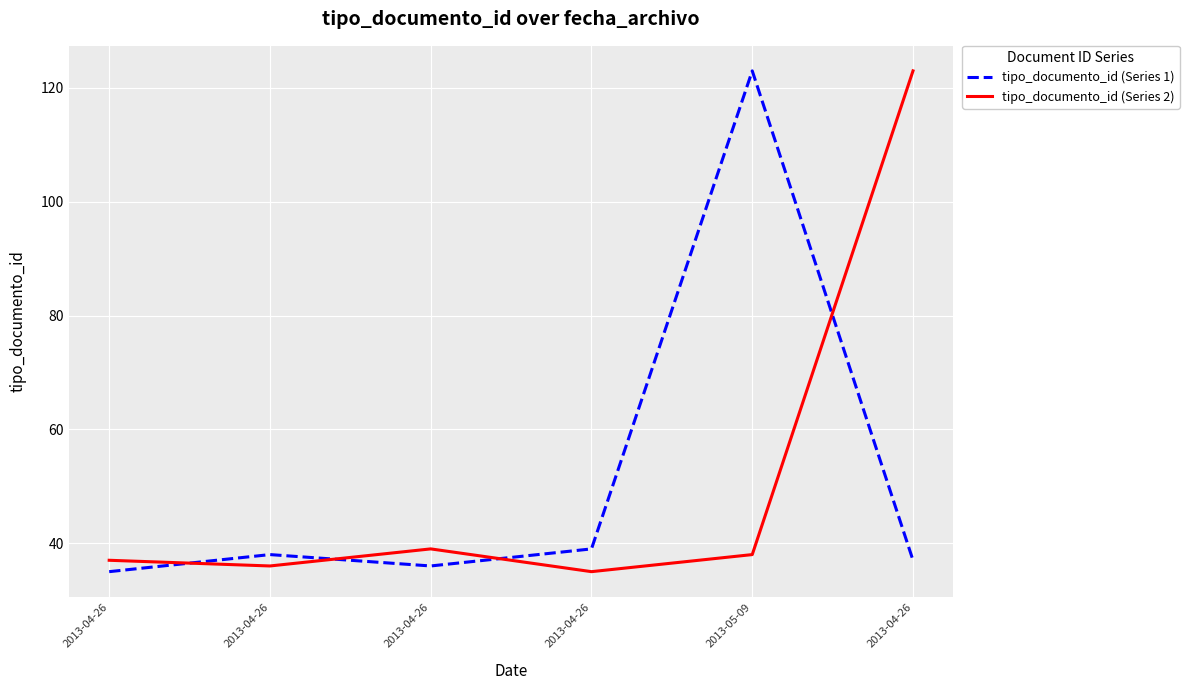

True or false: tipo_documento_id (Series 2) and tipo_documento_id (Series 1) intersect in this chart.

True